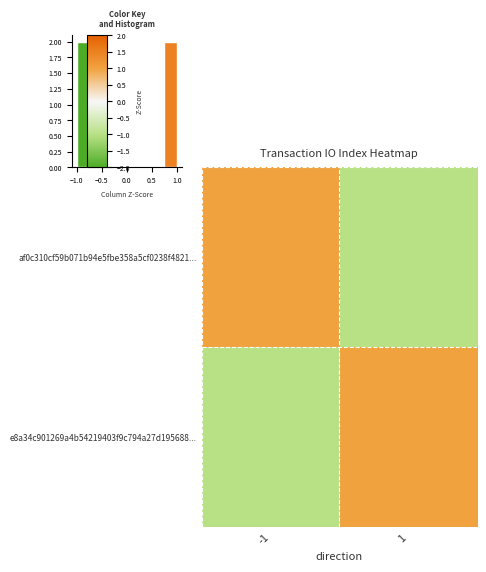

What is the difference between the af0c310cf59b071b94e5fbe358a5cf0238f4821... values at 1 and -1?

2